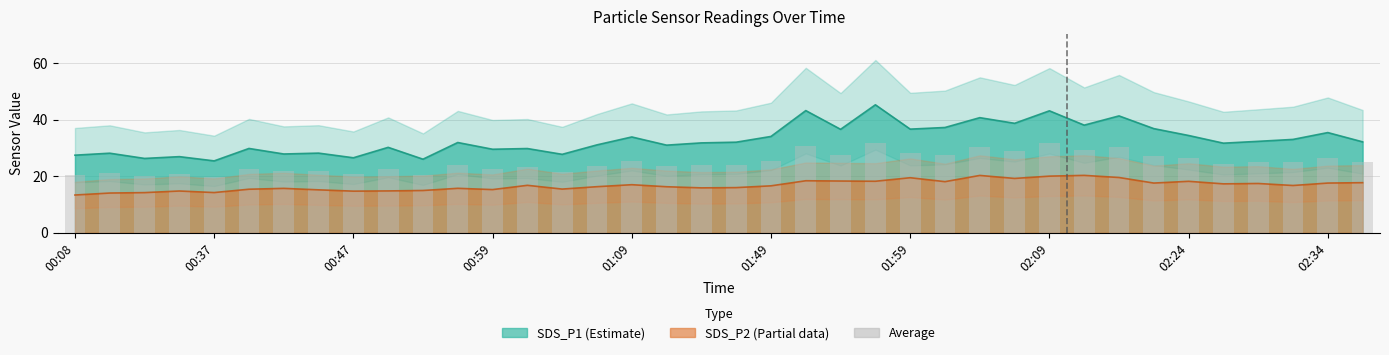

The chart shows a value of 35.5 at 14. True or false?

False